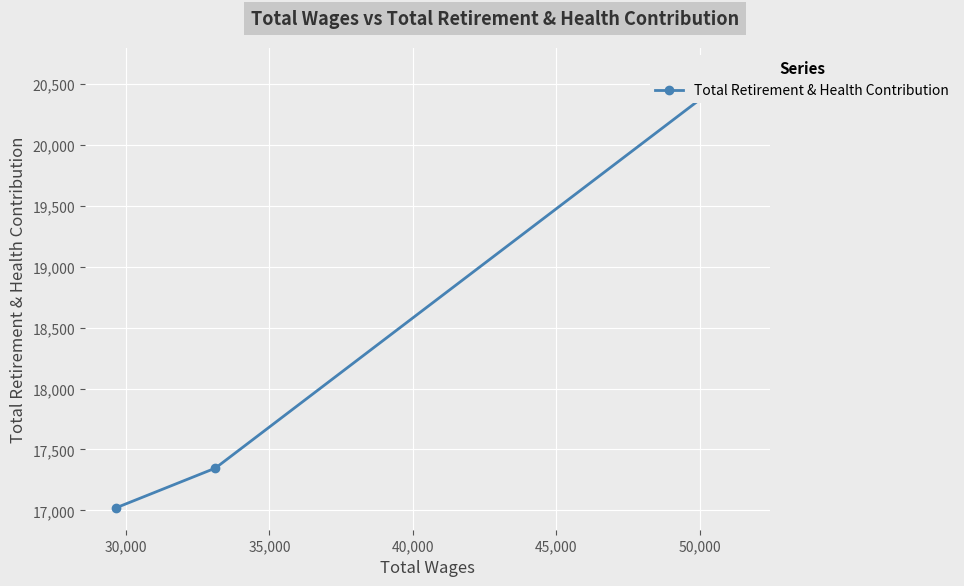

What is the difference between the second highest and minimum values?

326